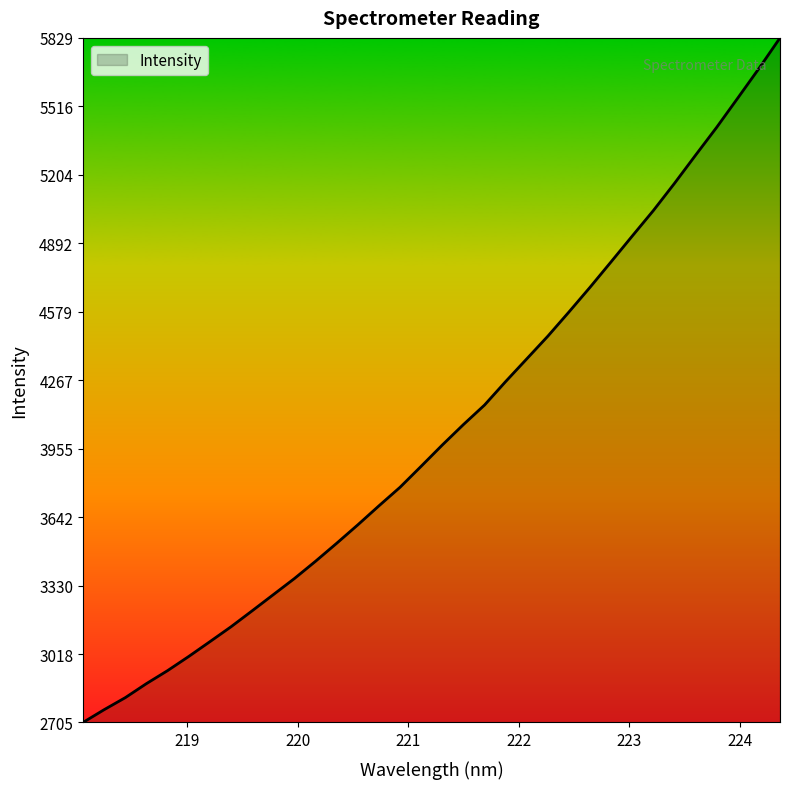

What is the greatest value displayed?

5829.1